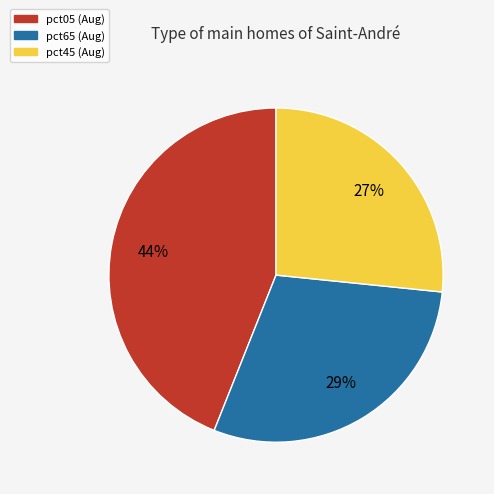

Is there a majority slice in this chart?

No